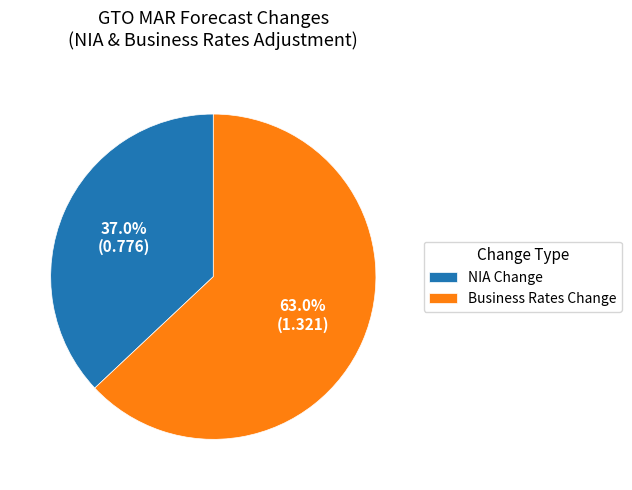

How many slices are in this pie chart?

2